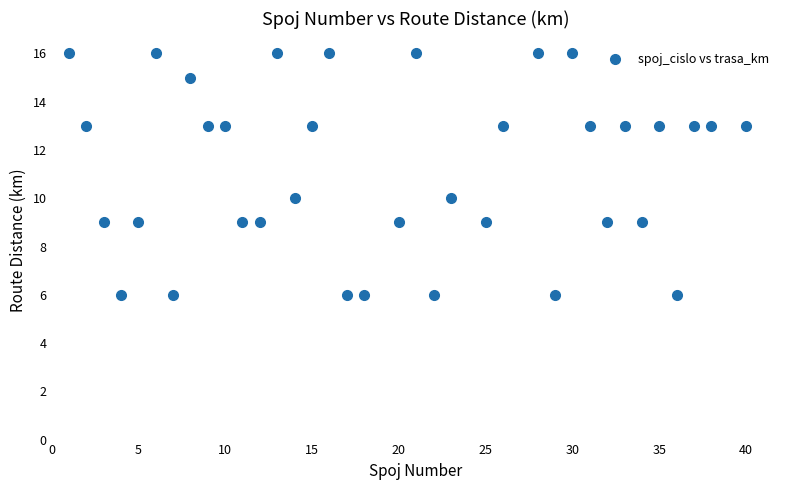

What is the range of Y values (max minus min)?

10